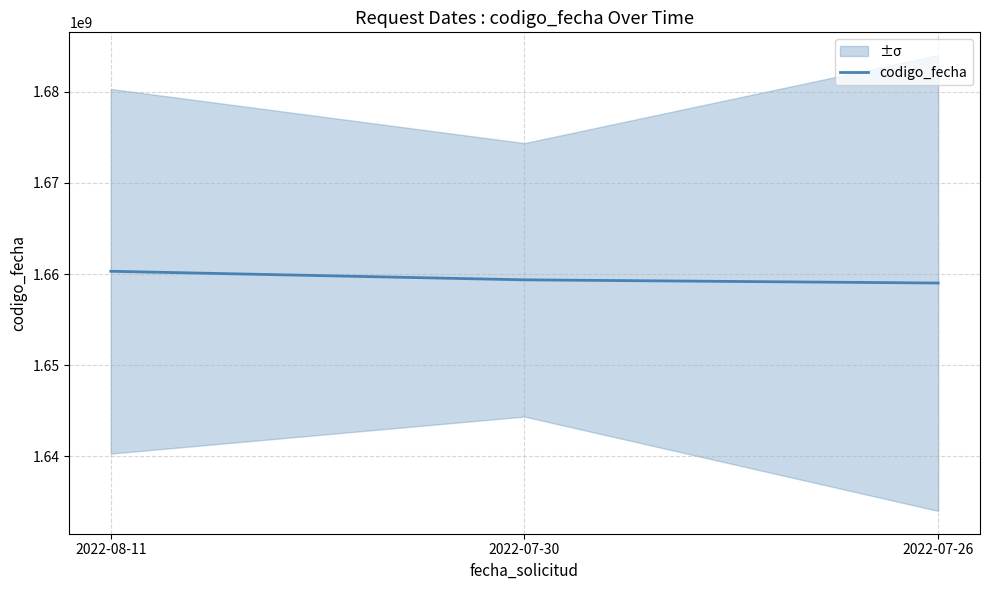

What is the minimum value shown in the chart?

1659026615